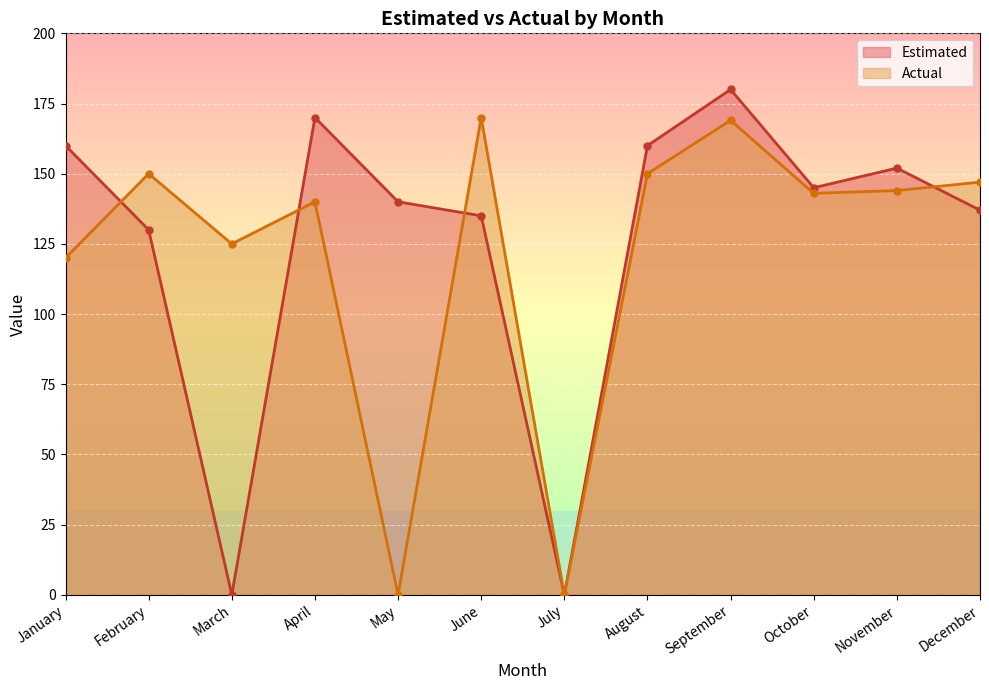

List the series in order of their peak value, highest first.

Estimated, Actual